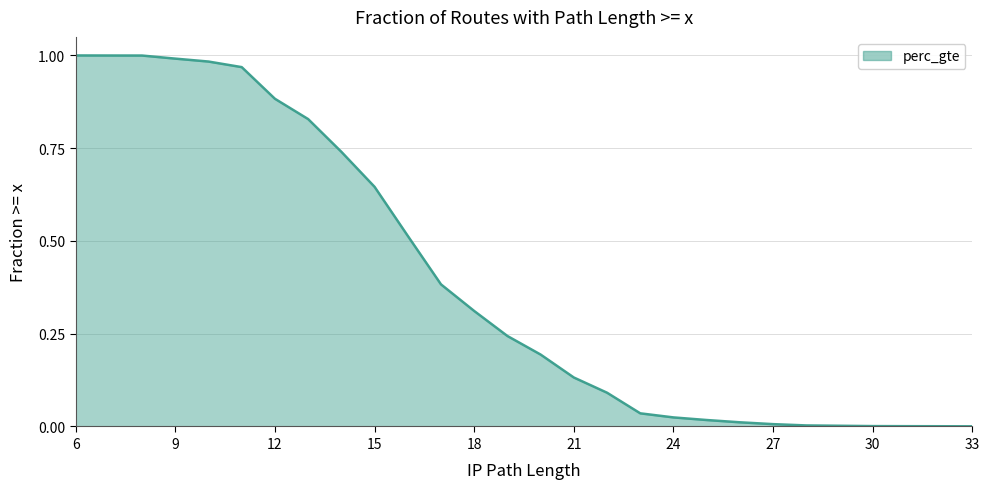

At which label is the value closest to 0?

33